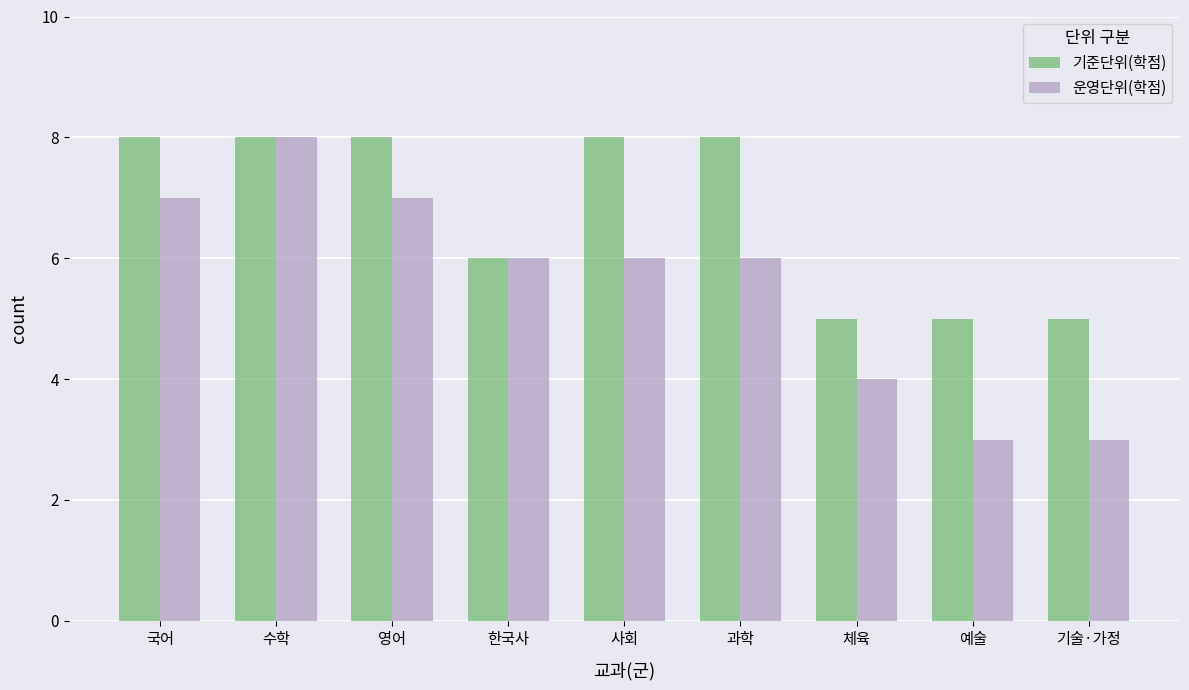

The 운영단위(학점) series shows 5 at 예술. True or false?

False